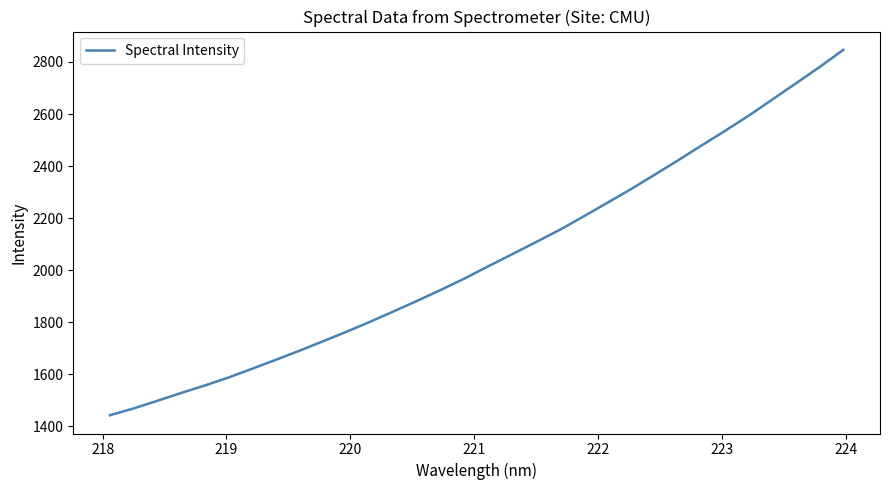

True or false: there are more than 2 points higher than both neighbors.

False